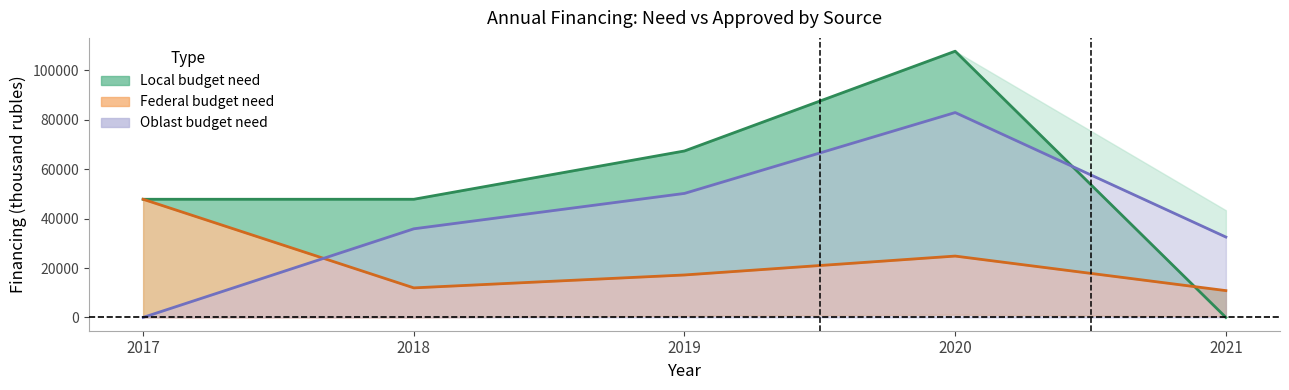

In local budget need line, how many points are higher than both neighbors (excluding endpoints)?

1